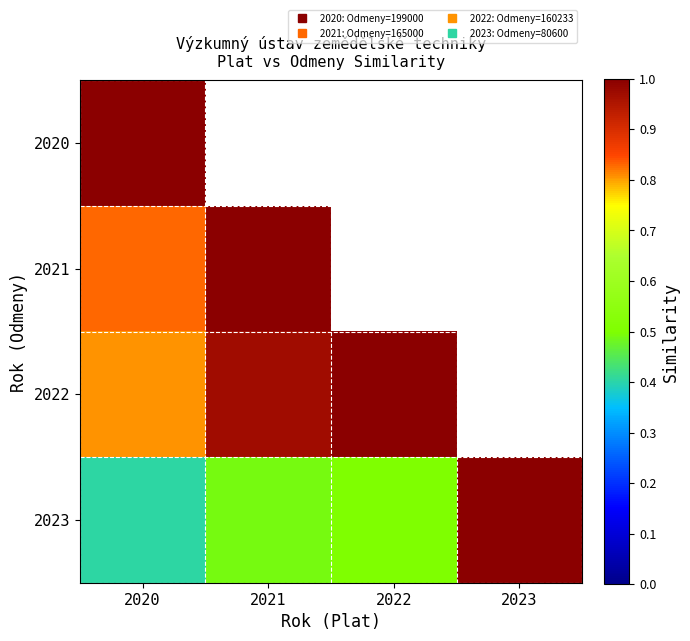

Rank the series at 2022 from lowest to highest value.

2023, 2020, 2021, 2022